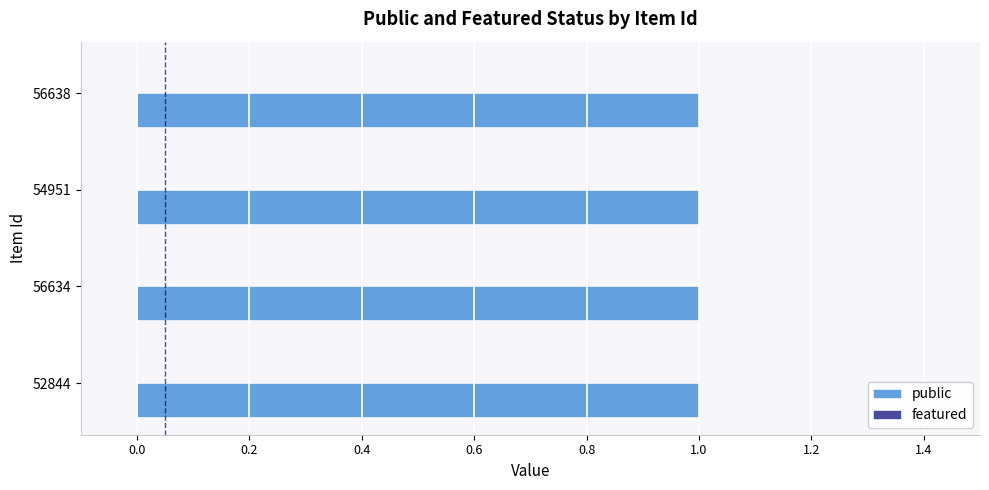

Between 52844 and 56638, which series saw the biggest shift?

public